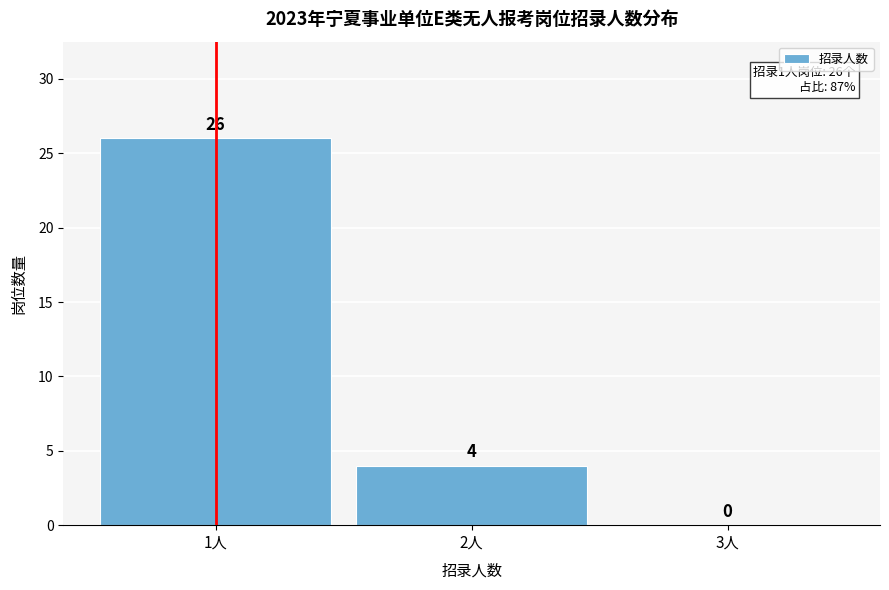

Reading left to right, what are all the values shown in this chart?

1人=26	2人=4	3人=0